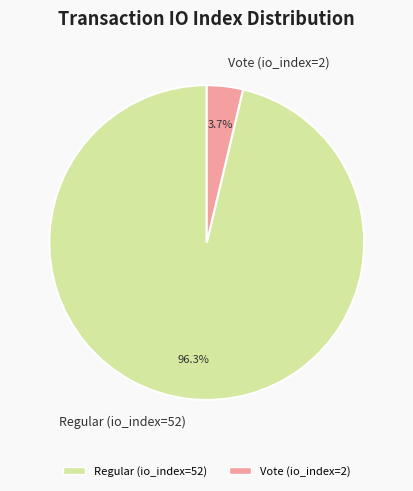

Which category has the biggest portion of the pie?

Regular (io_index=52)